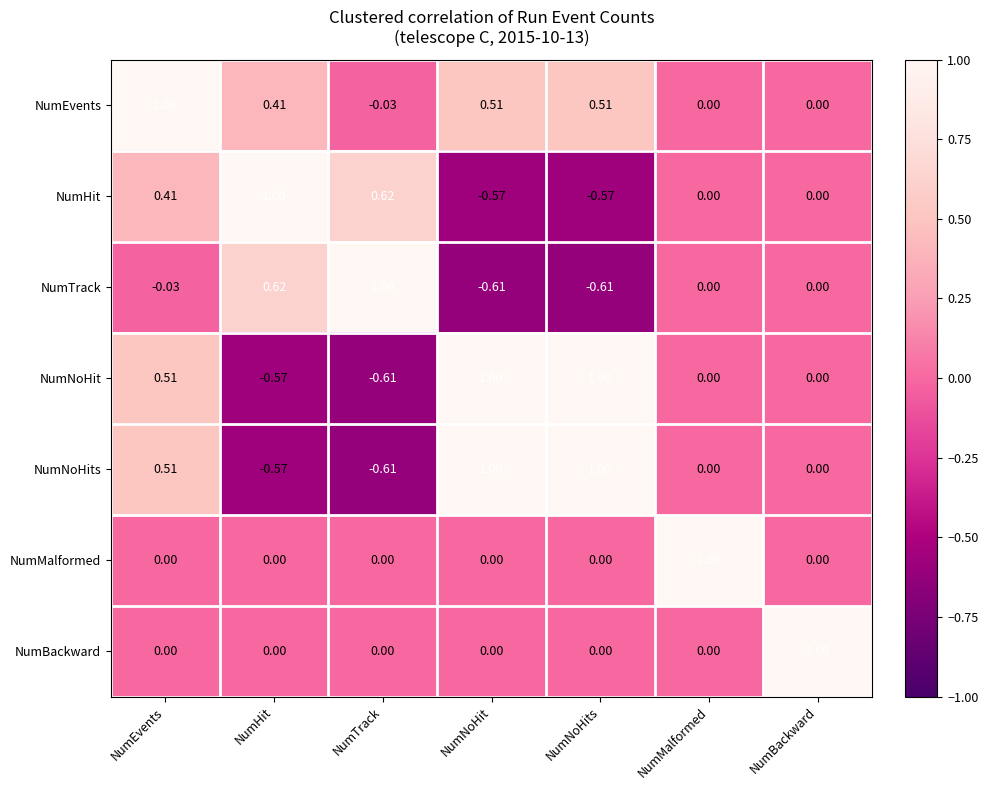

Which category has the highest value in the NumHit series?

NumHit